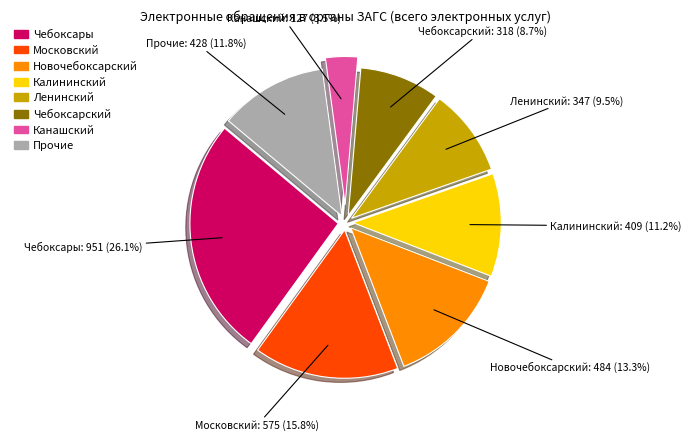

Is there a majority slice in this chart?

No